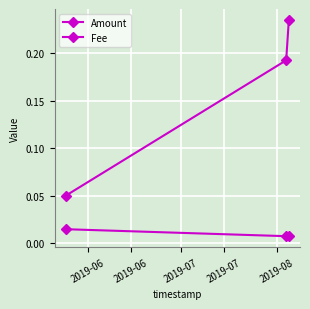

Count the number of categories in the chart.

3